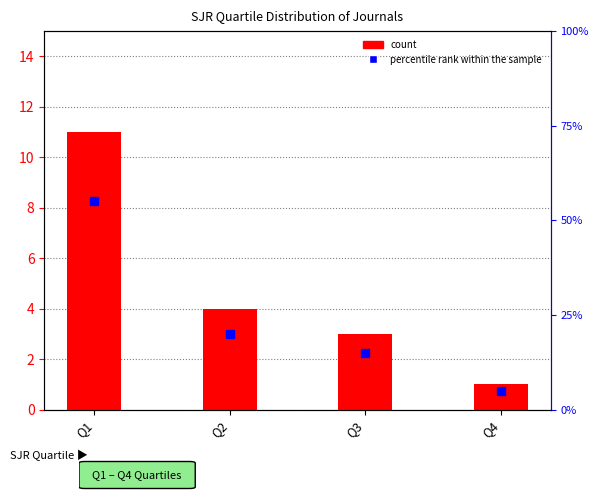

At which category is the sum across all series the highest?

Q1